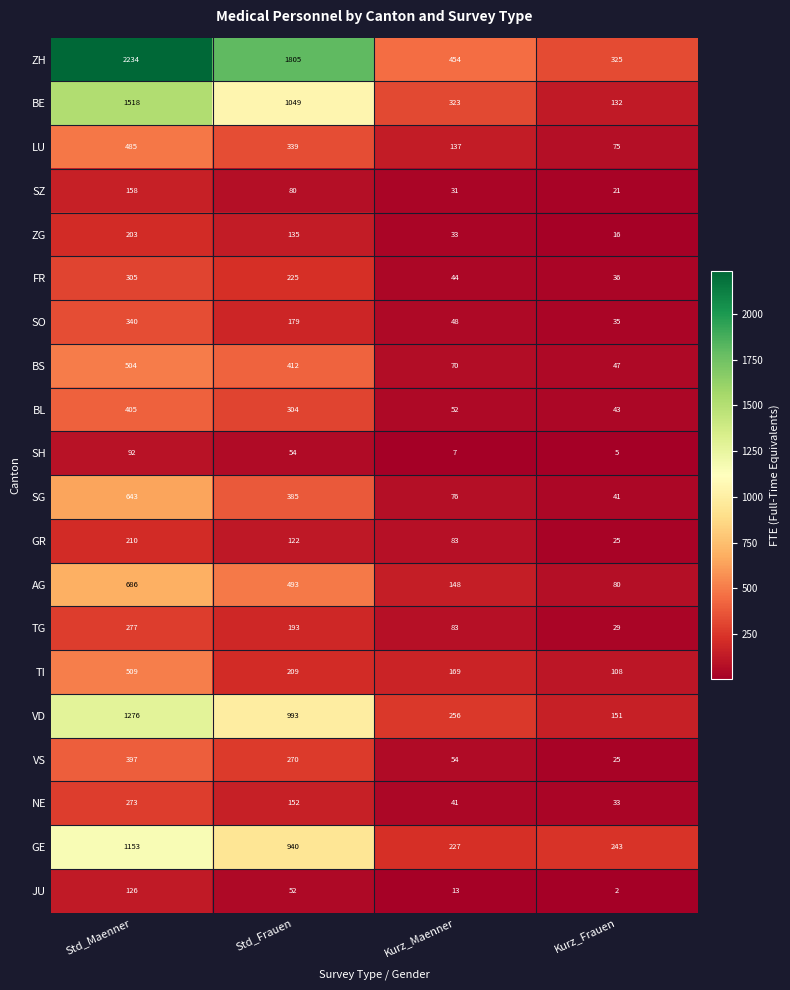

What is the difference between the GR values at Std_Frauen and Kurz_Frauen?

97